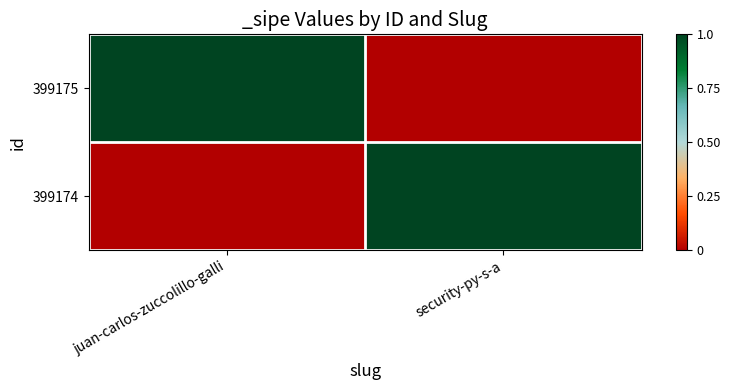

How many categories are shown in the chart?

2